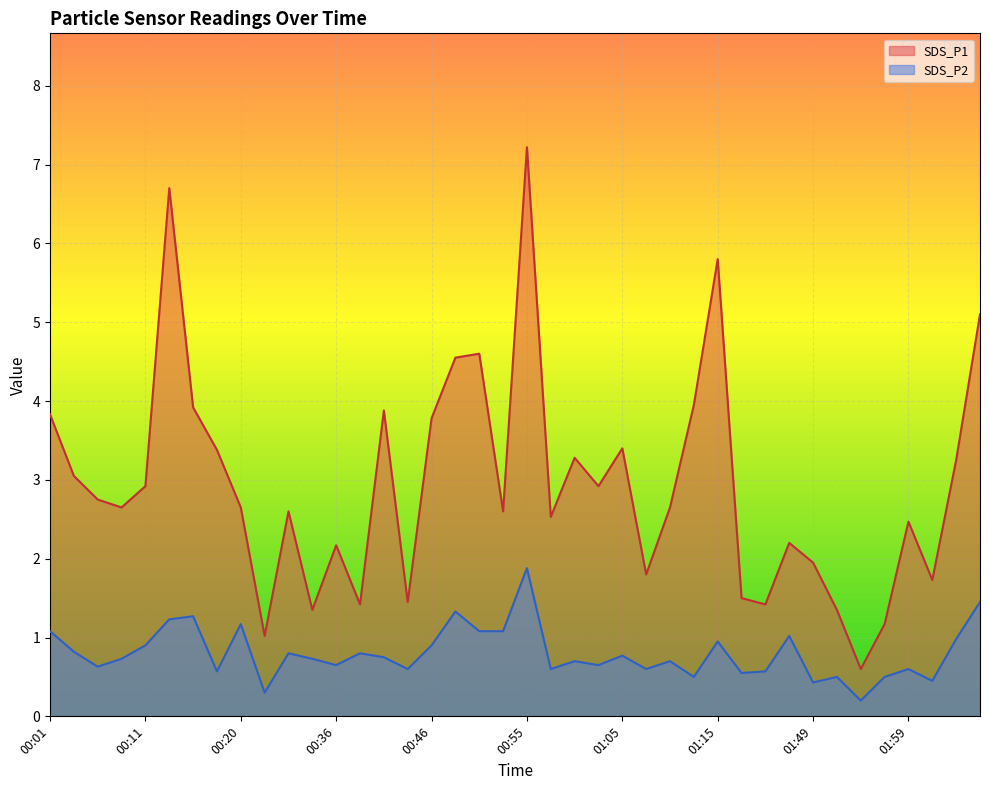

Rank the series by their maximum value, from highest to lowest.

SDS_P1, SDS_P2